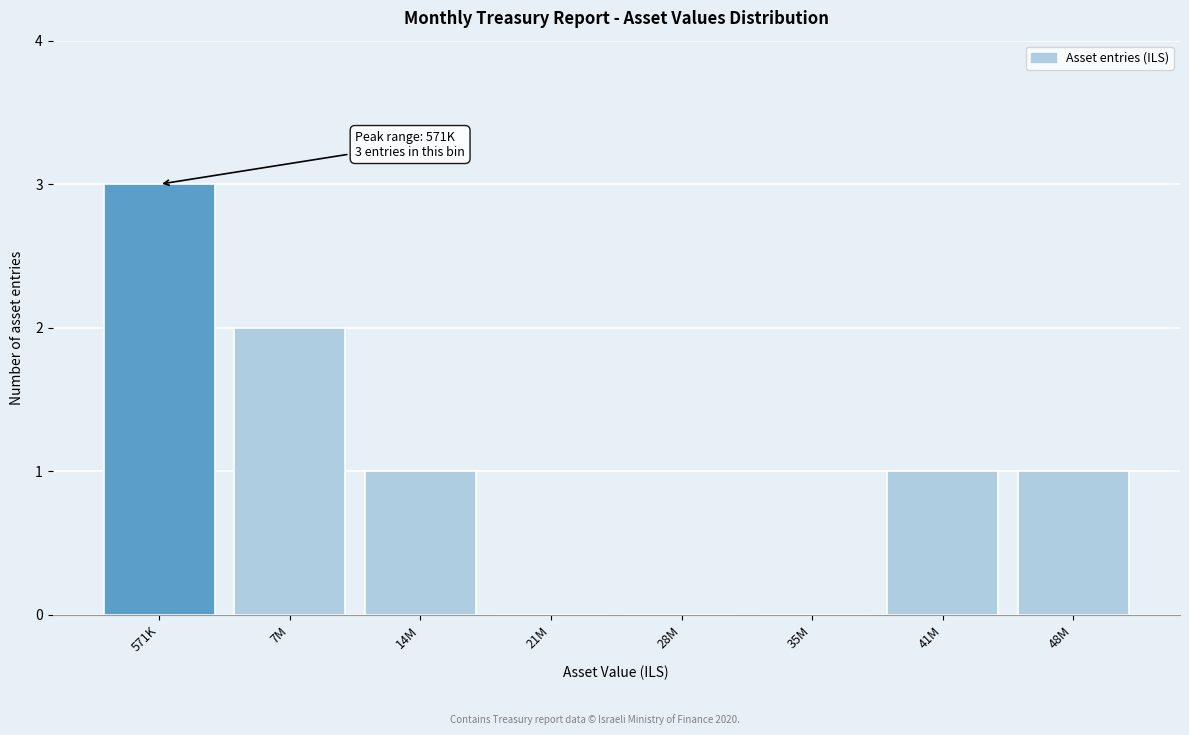

Reading left to right, extract all data points from this chart.

571K=3	7M=2	14M=1	21M=0	28M=0	35M=0	41M=1	48M=1